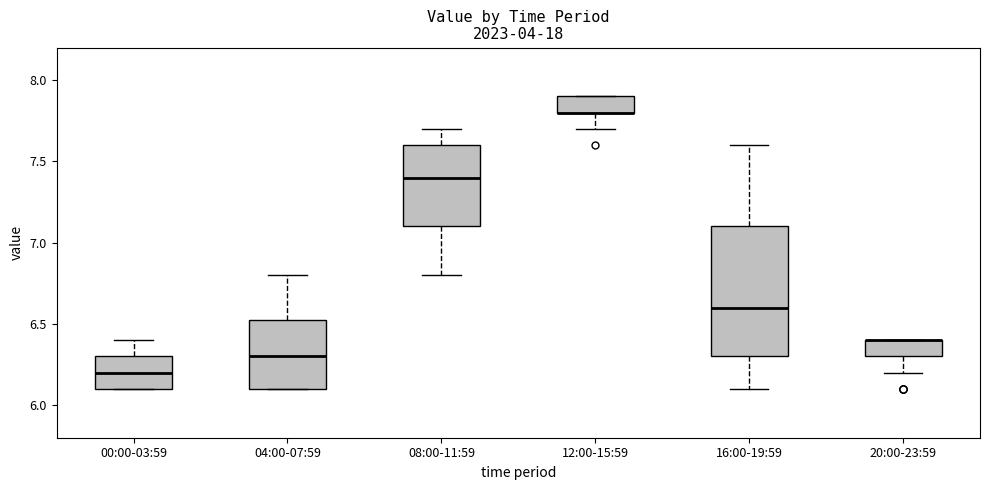

Reading left to right, transcribe this box plot: for each box, give where its median line is, the range the box spans, and where its two whiskers end, as read against the y-axis. The values are not printed on the chart, so give them approximately, as read against the axis.

00:00-03:59: median 6.20, box 6.10 to 6.30, whiskers 6.10 to 6.40
04:00-07:59: median 6.30, box 6.10 to 6.55, whiskers 6.10 to 6.80
08:00-11:59: median 7.40, box 7.10 to 7.60, whiskers 6.80 to 7.70
12:00-15:59: median 7.80 (drawn on the box's lower edge), box 7.80 to 7.90, whiskers 7.70 to 7.90
16:00-19:59: median 6.60, box 6.30 to 7.10, whiskers 6.10 to 7.60
20:00-23:59: median 6.40 (drawn on the box's upper edge), box 6.30 to 6.40, whiskers 6.20 to 6.40